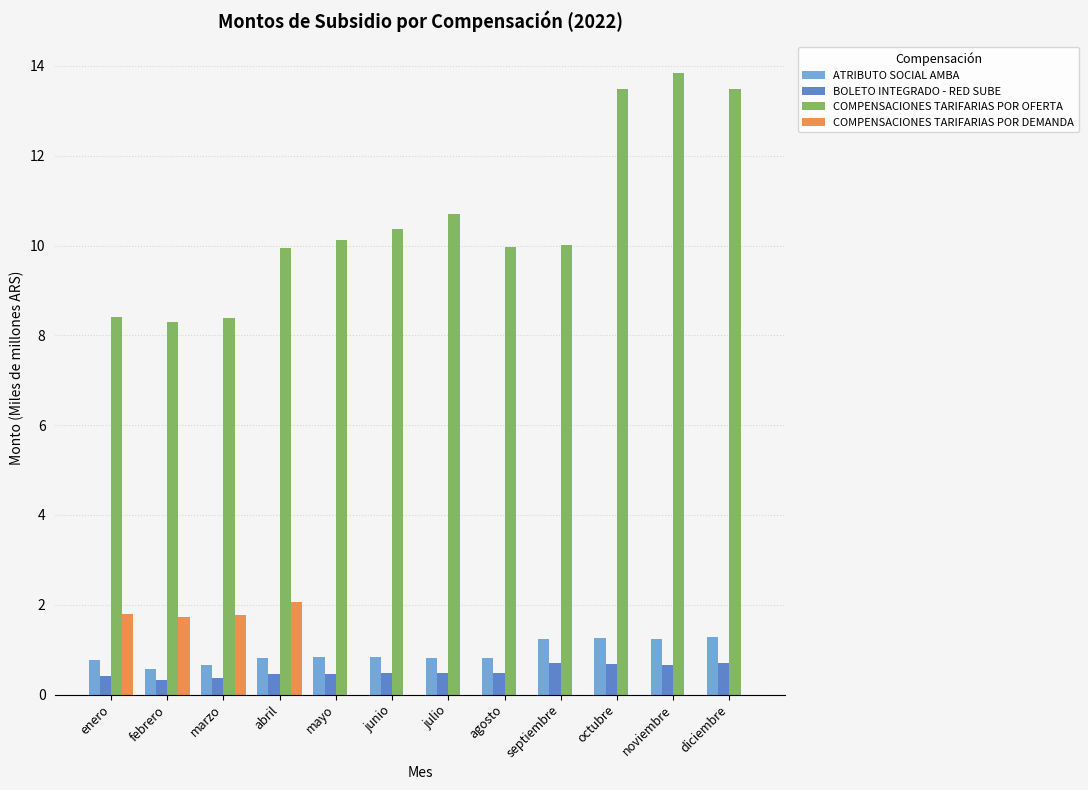

Count the BOLETO INTEGRADO - RED SUBE values in the range 0 to 1.

12